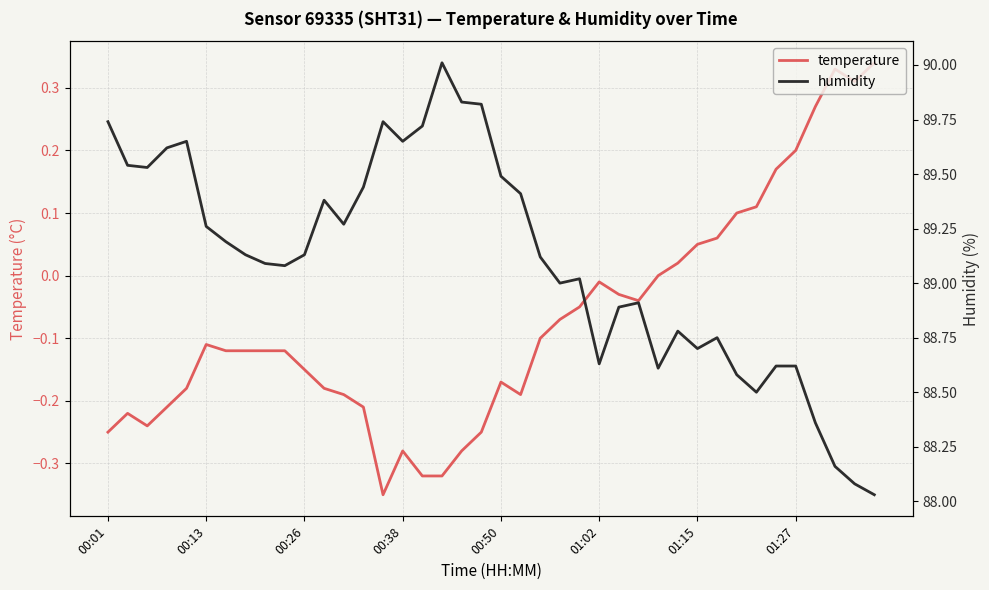

True or false: temperature has a value of -0.1 at 00:50.

False